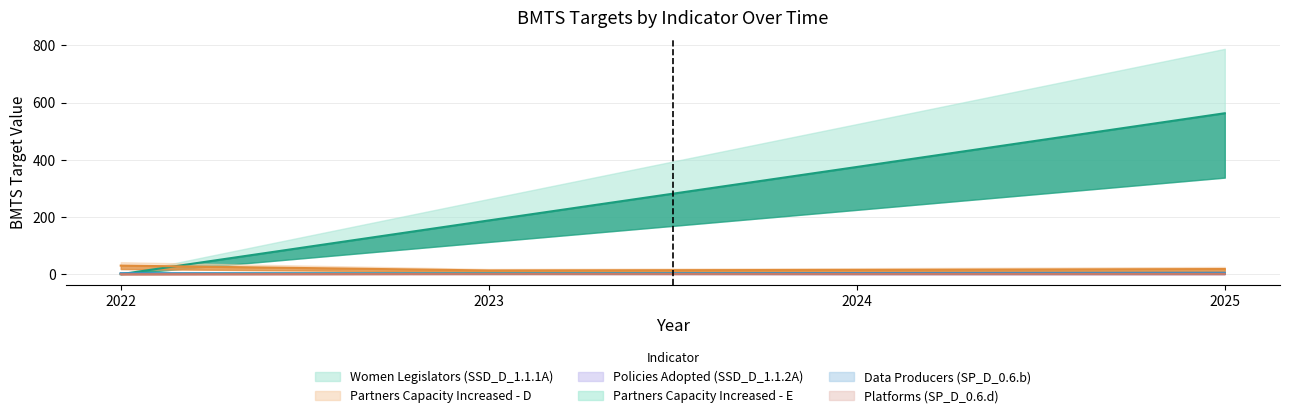

Is it true that Policies Adopted (SSD_D_1.1.2A) equals 1 at 2025?

False